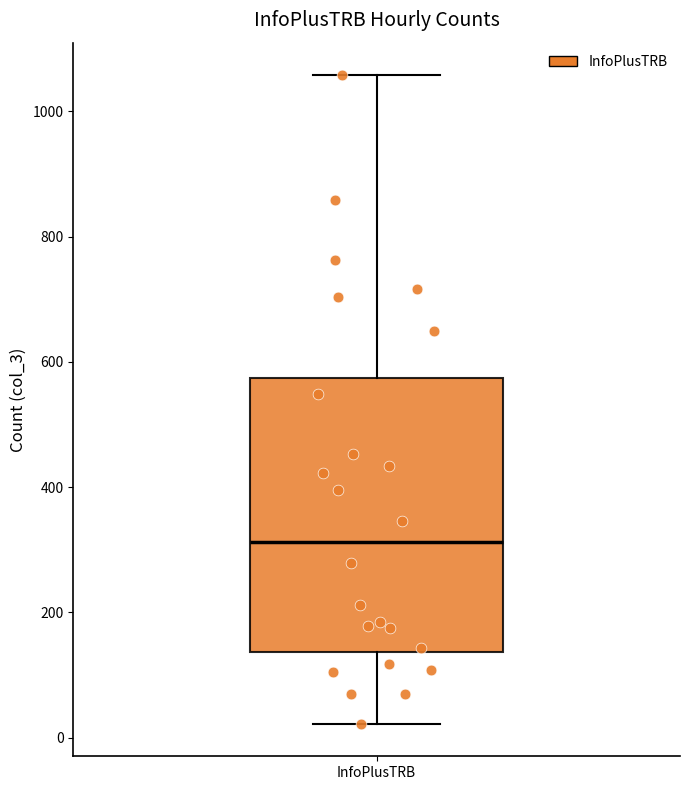

Read this box plot against the y-axis: the position of the median line, the range covered by the box, and the ends of both whiskers. The values are not printed on the chart, so give them approximately, as read against the axis.

median 320, box 140 to 580, whiskers 20 to 1060